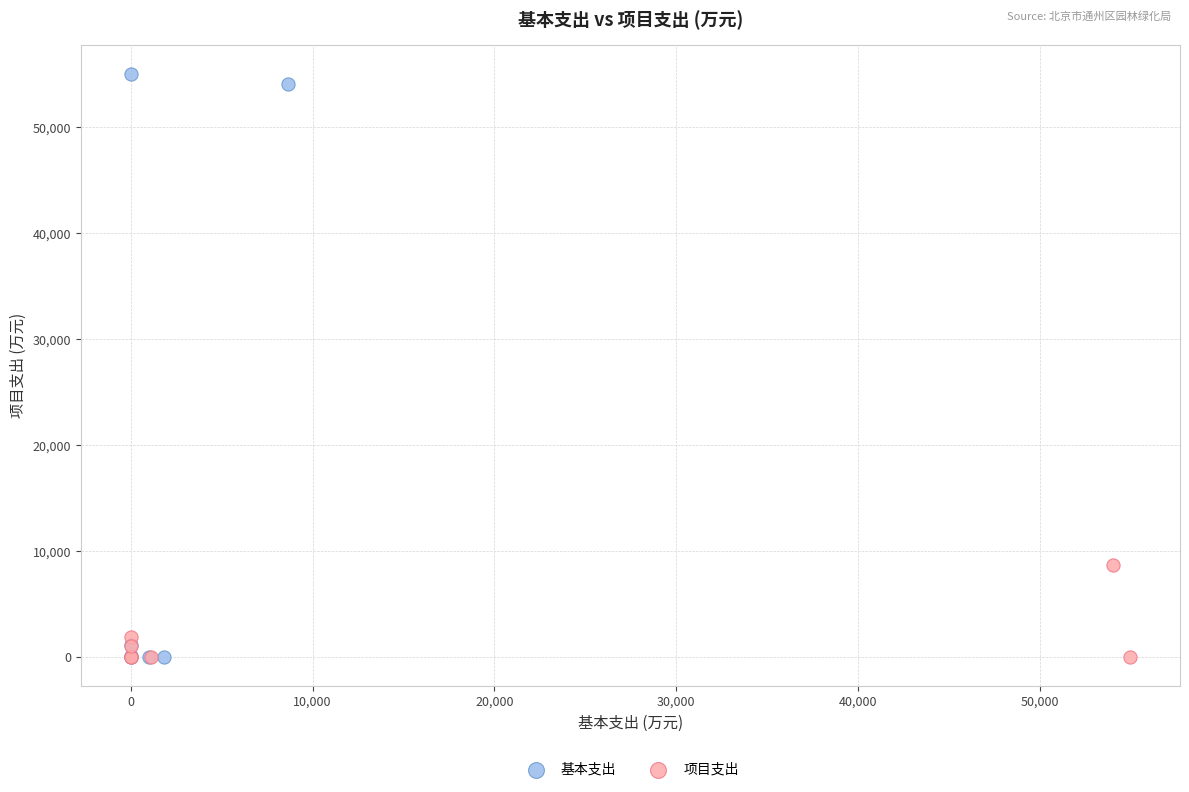

Which series has the largest Y range (max minus min)?

基本支出